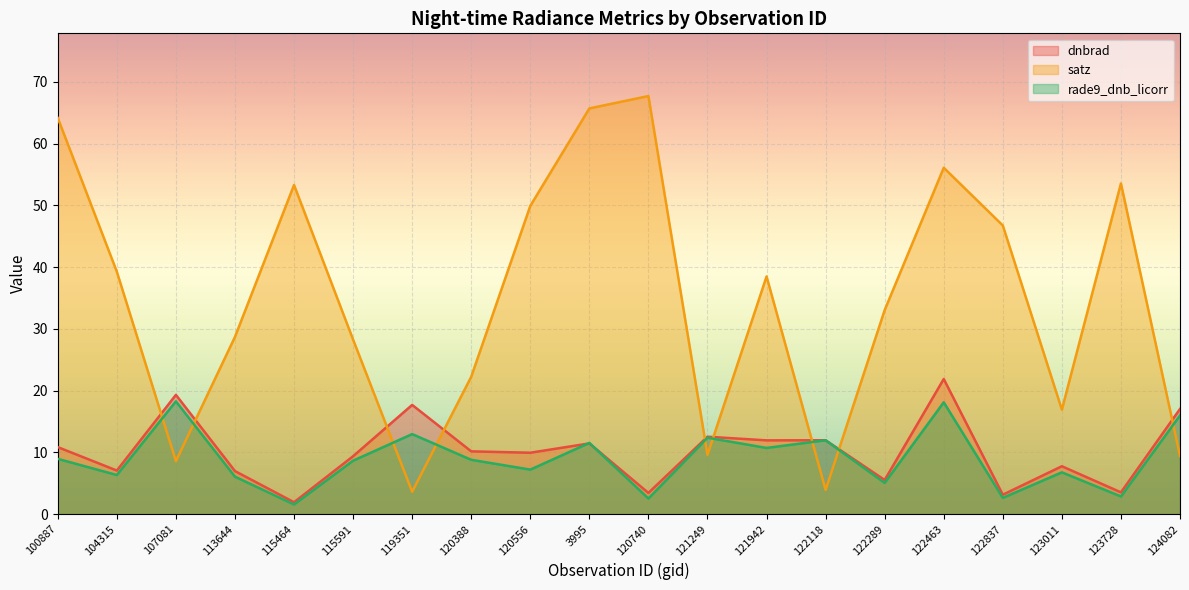

What is the sum of all dnbrad values?

203.4